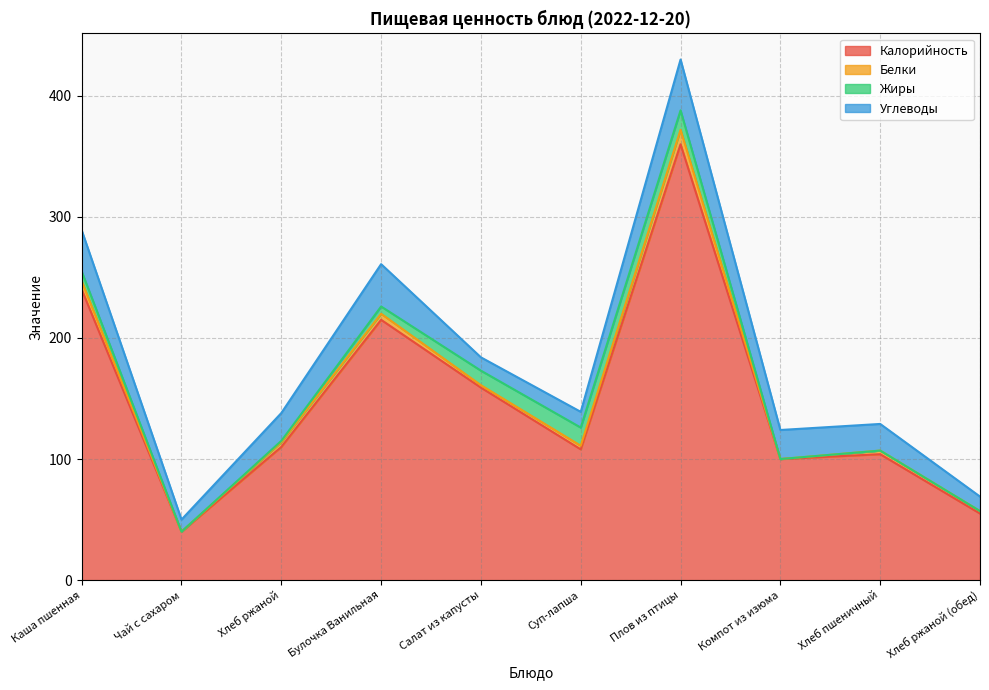

What is the sum of all Углеводы values?

226